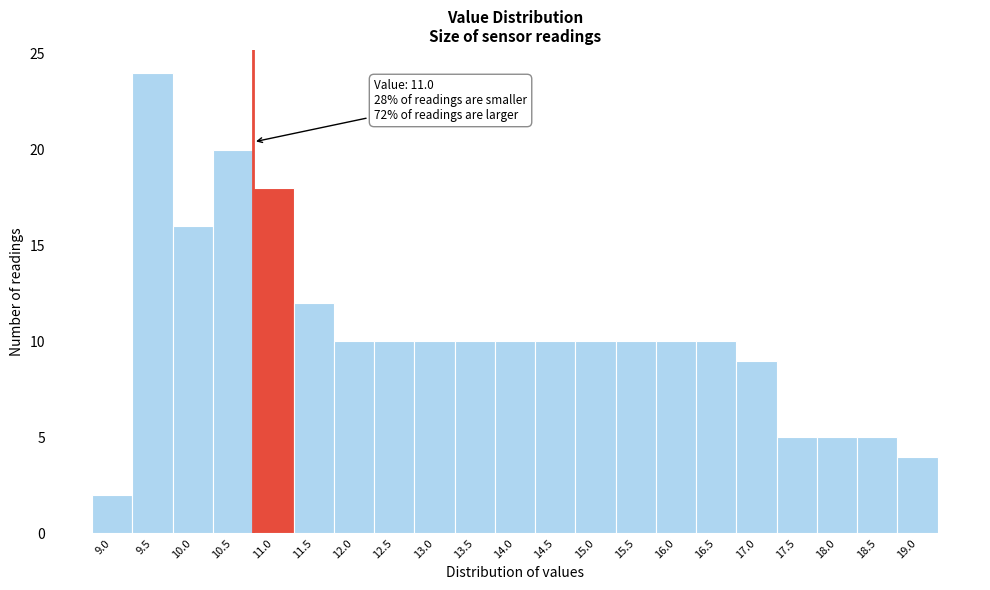

Reading left to right, what are all the values shown in this chart?

2	24	16	20	18	12	10	10	10	10	10	10	10	10	10	10	9	5	5	5	4